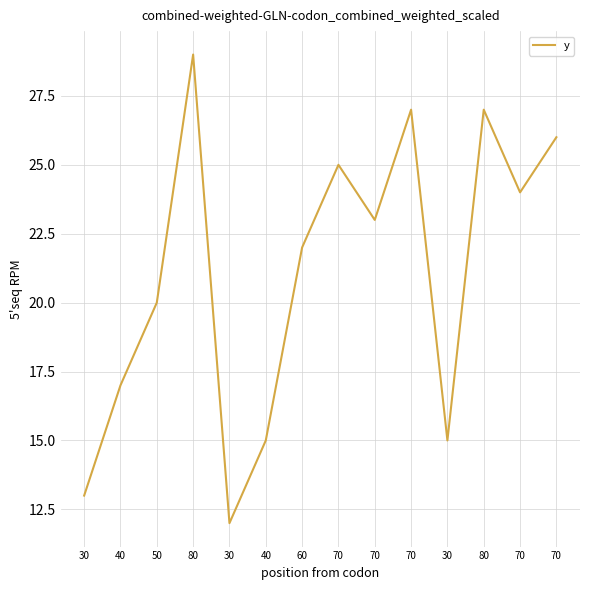

How many lines are shown in the chart?

1